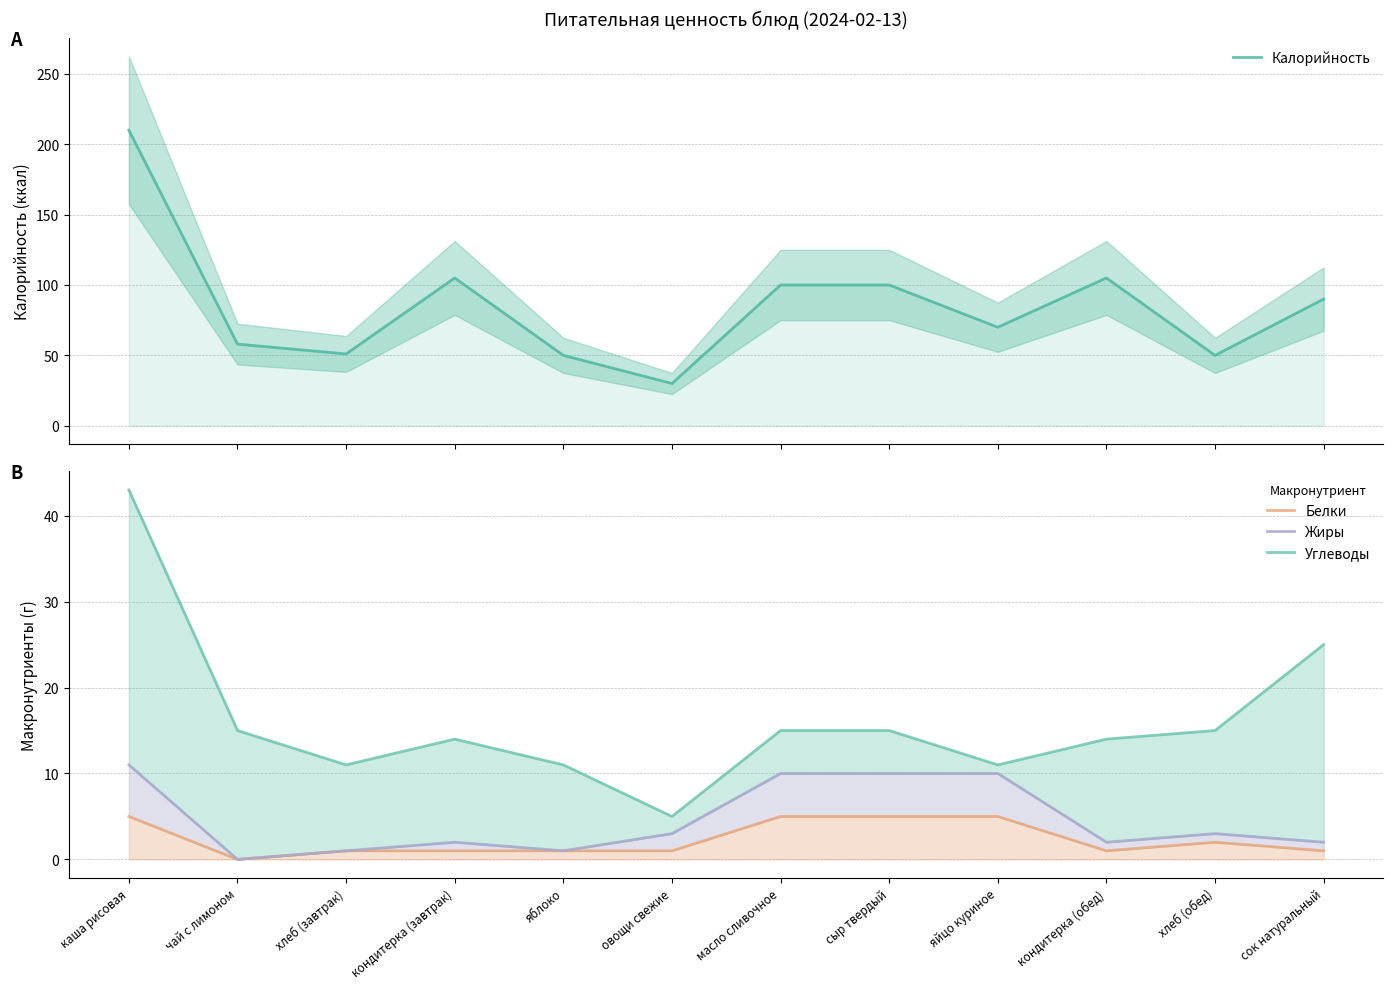

Where does the Углеводы series first go above 15?

каша рисовая